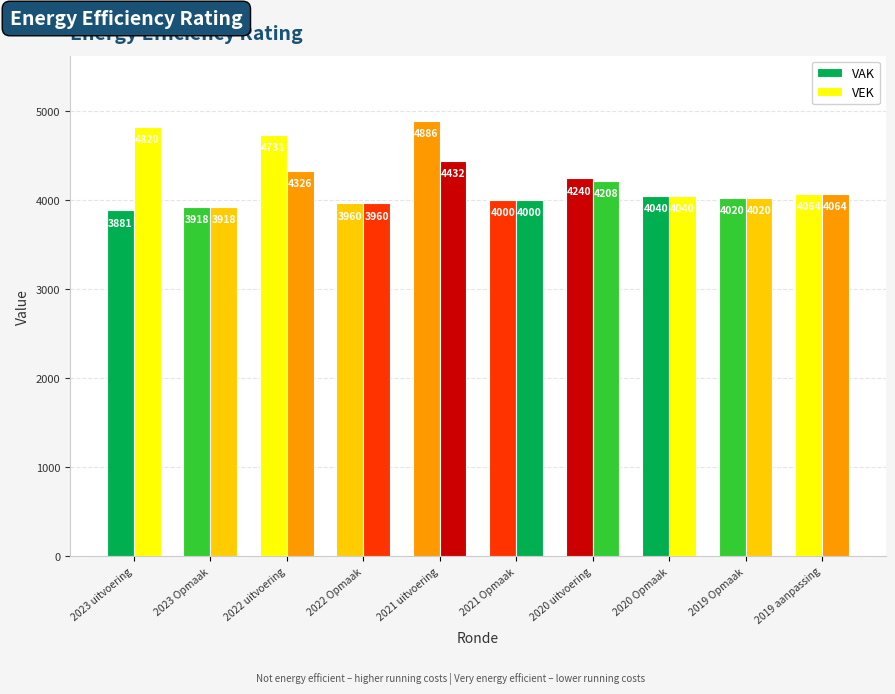

What is the sum of all VAK values?

41740